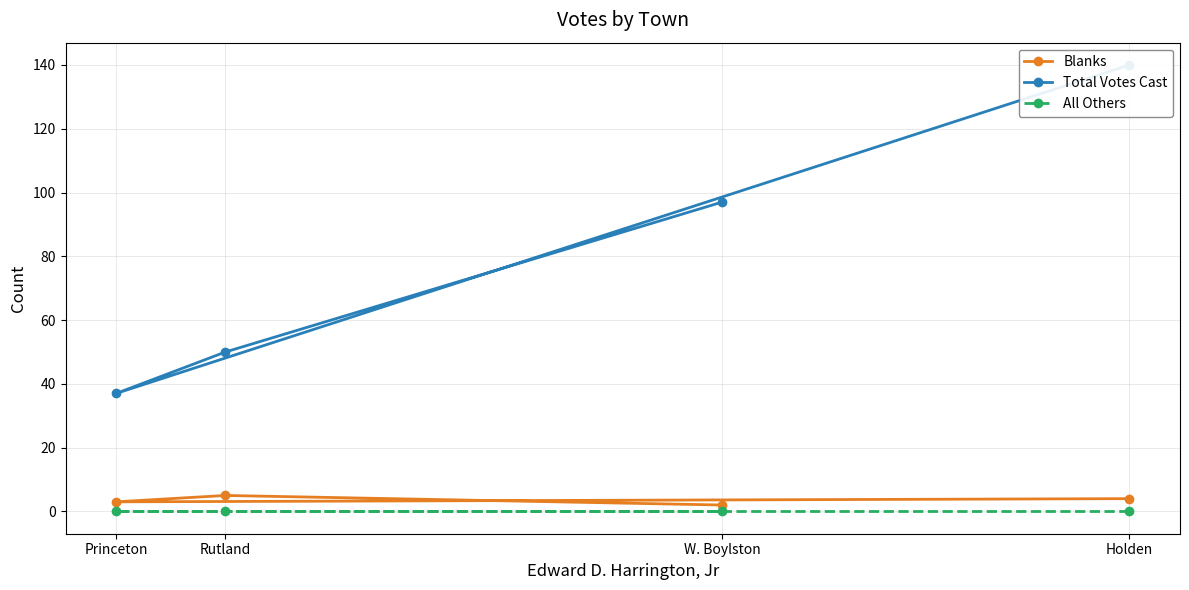

What is the minimum value for Blanks?

2